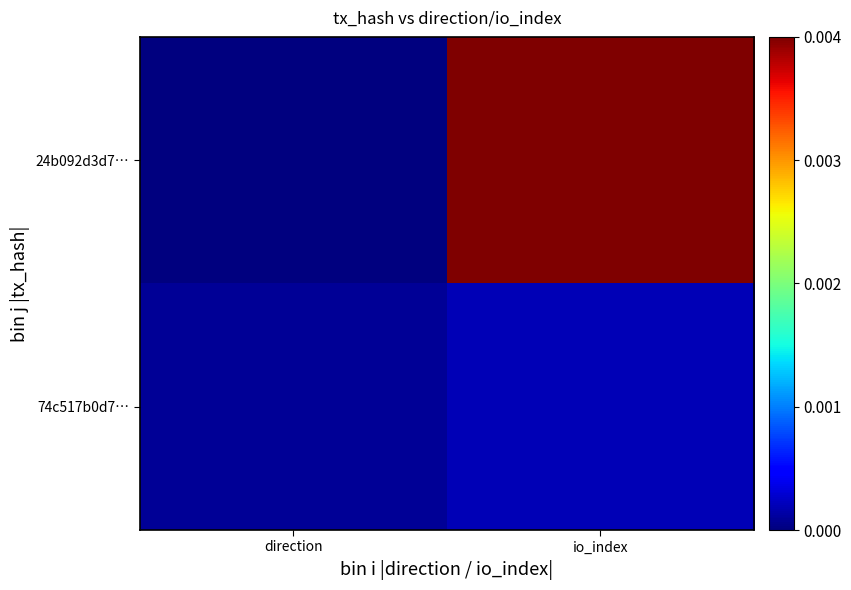

Reading left to right, what are all the values shown in this chart?

24b092d3d7…: direction=0.0	io_index=0.0
74c517b0d7…: direction=0.0	io_index=0.0